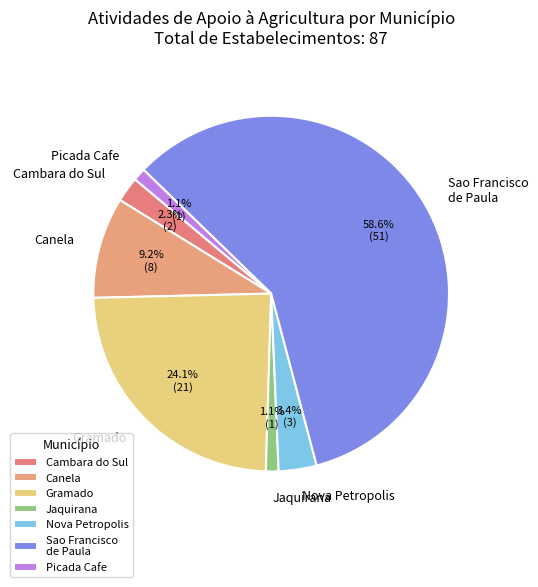

Is there a majority slice in this chart?

Yes